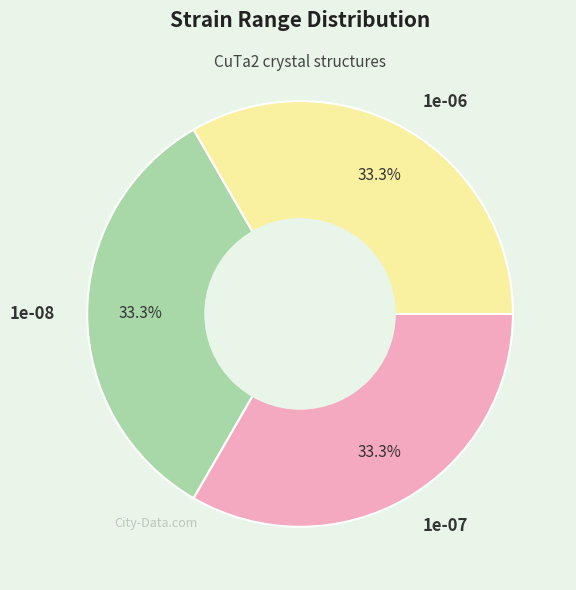

What percentage is the 1e-08 slice, to the nearest percent?

33%